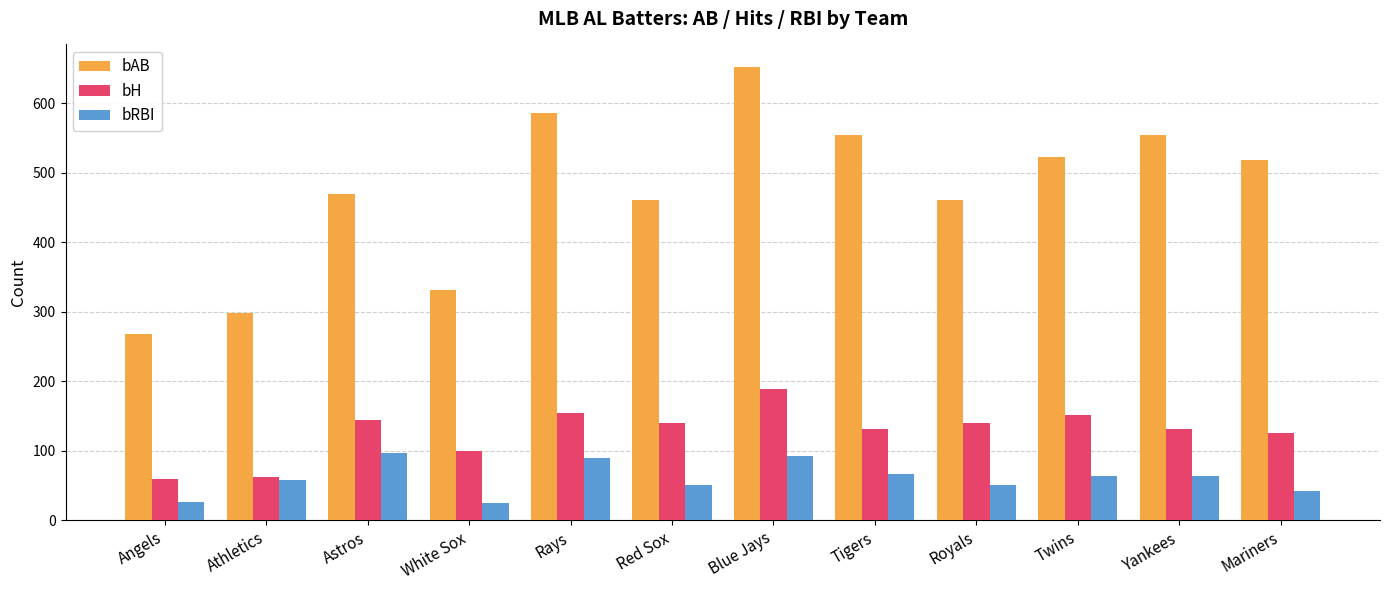

How many values in the bAB series are below 518?

6